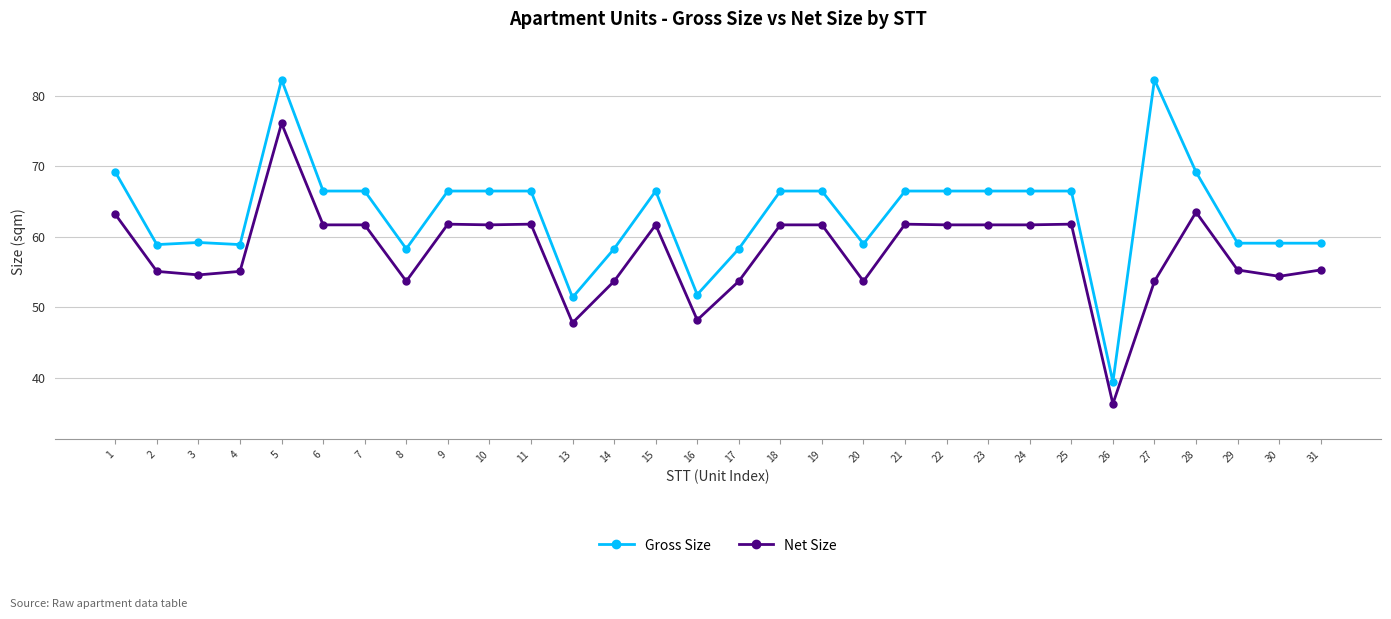

True or false: Net Size and Gross Size cross at least once.

False